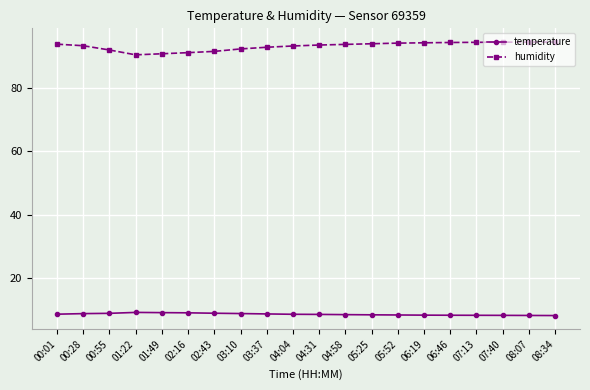

List the series in order of their peak value, highest first.

humidity, temperature